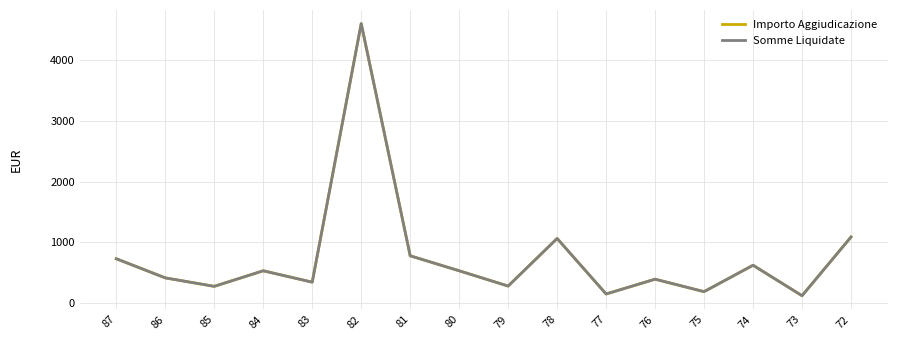

What is the difference between the Somme Liquidate values at 77 and 72?

939.4